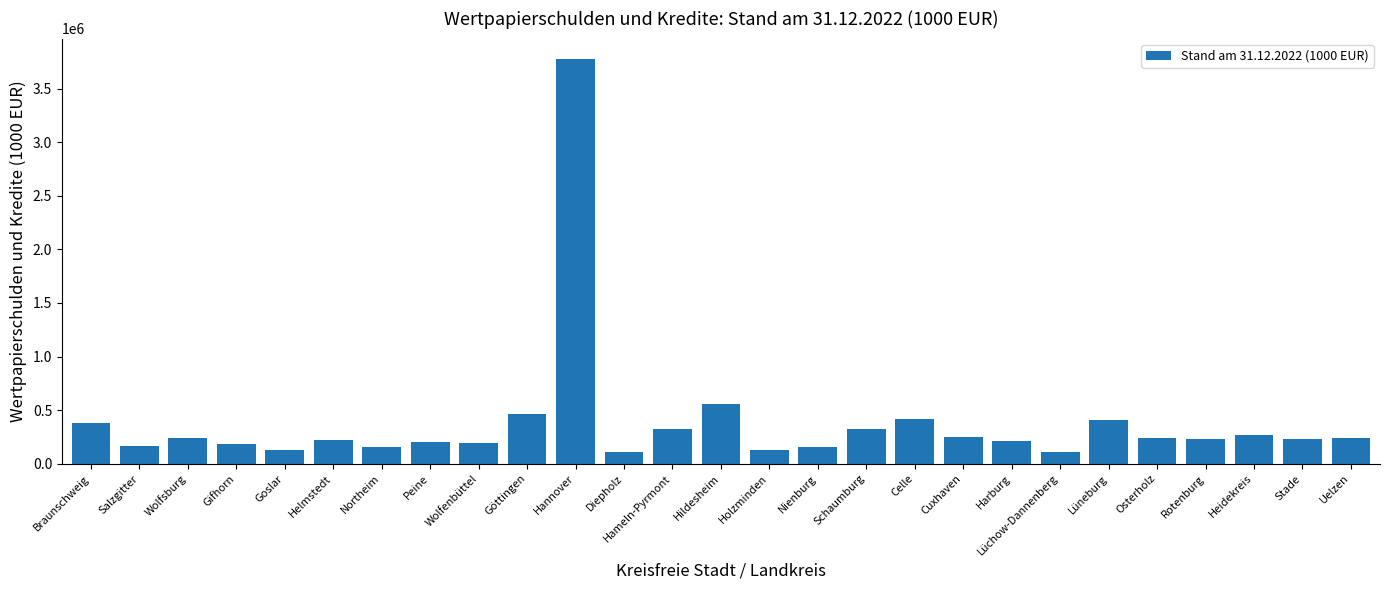

What is the label of the 3rd bar from the right?

Heidekreis